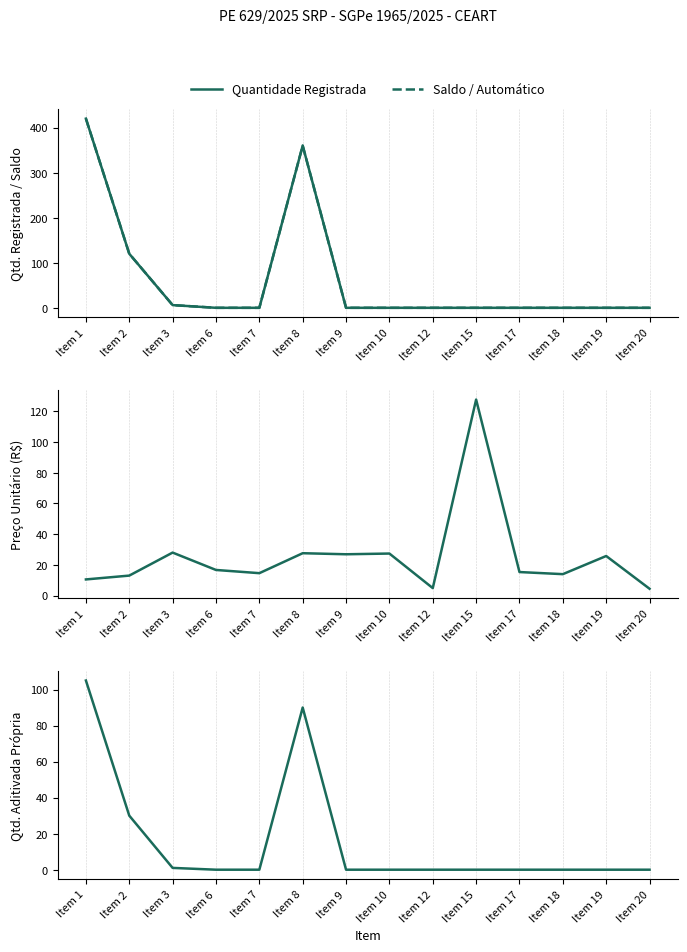

At which category is the sum across all series the highest?

Item 1